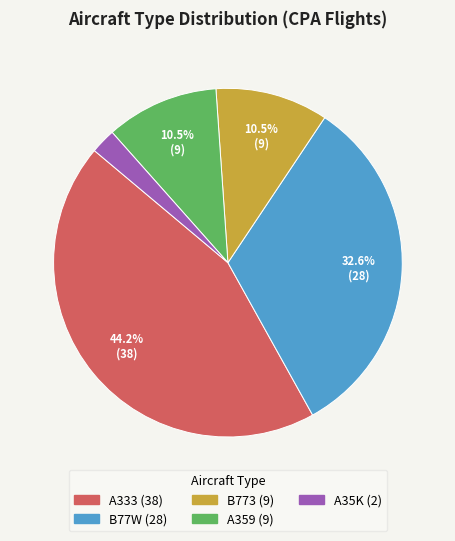

How much of the chart is everything except A359?

89.5%